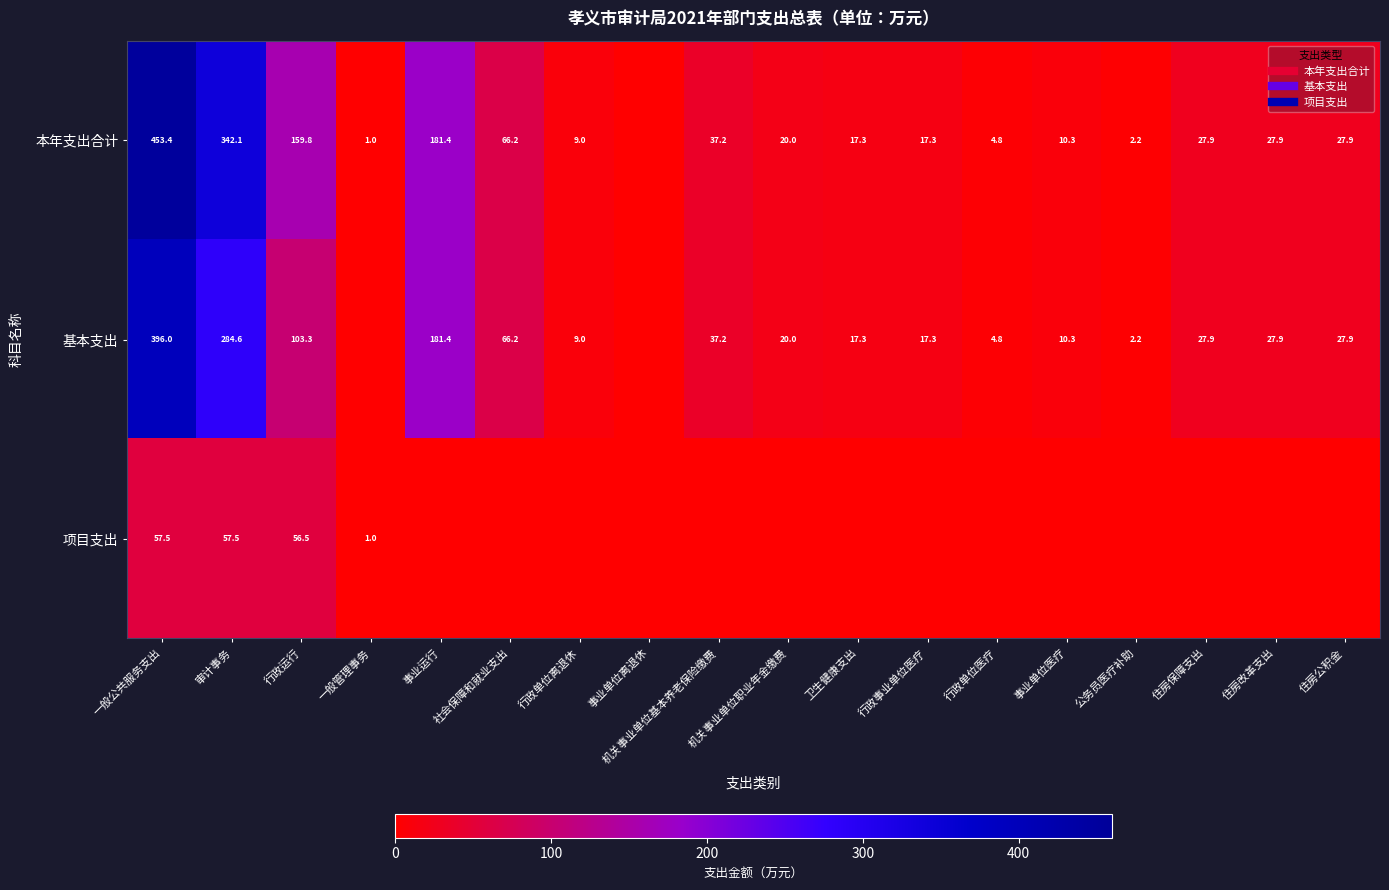

What is the average value of the 本年支出合计 series?

78.1